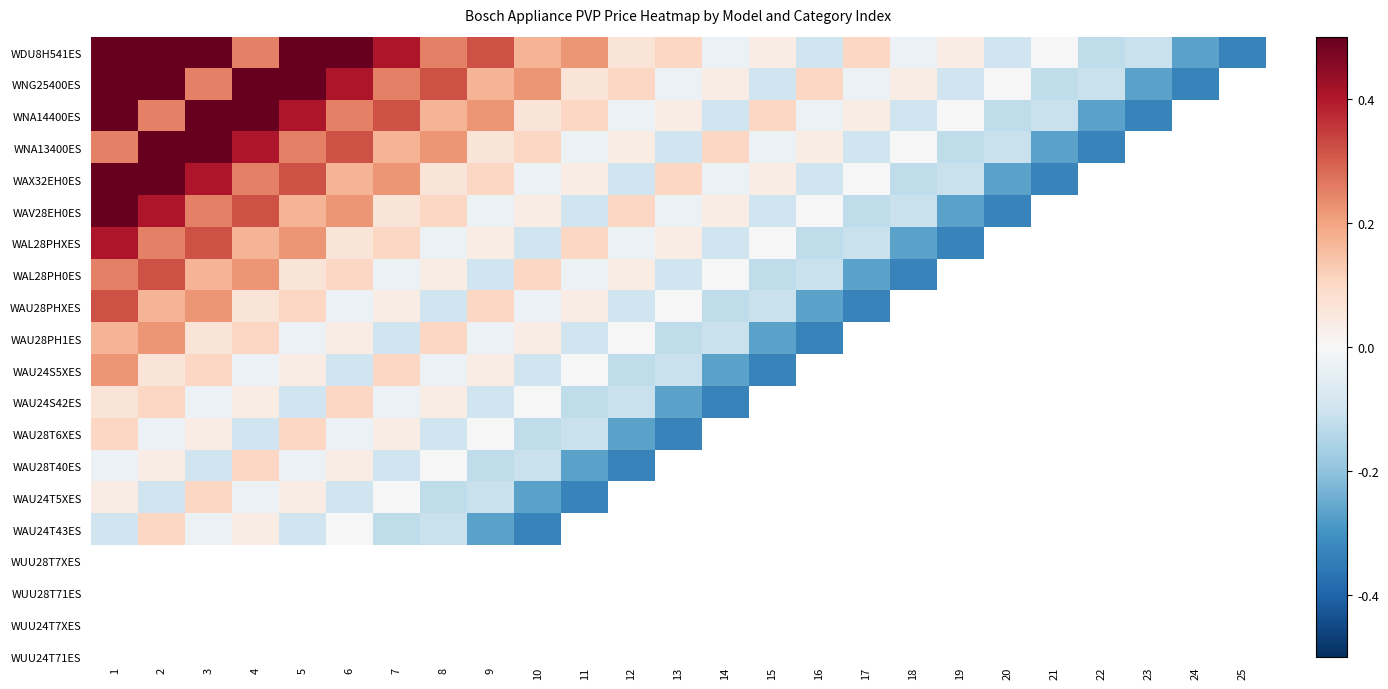

What is the spread (max minus min) of values at 21?

0.3